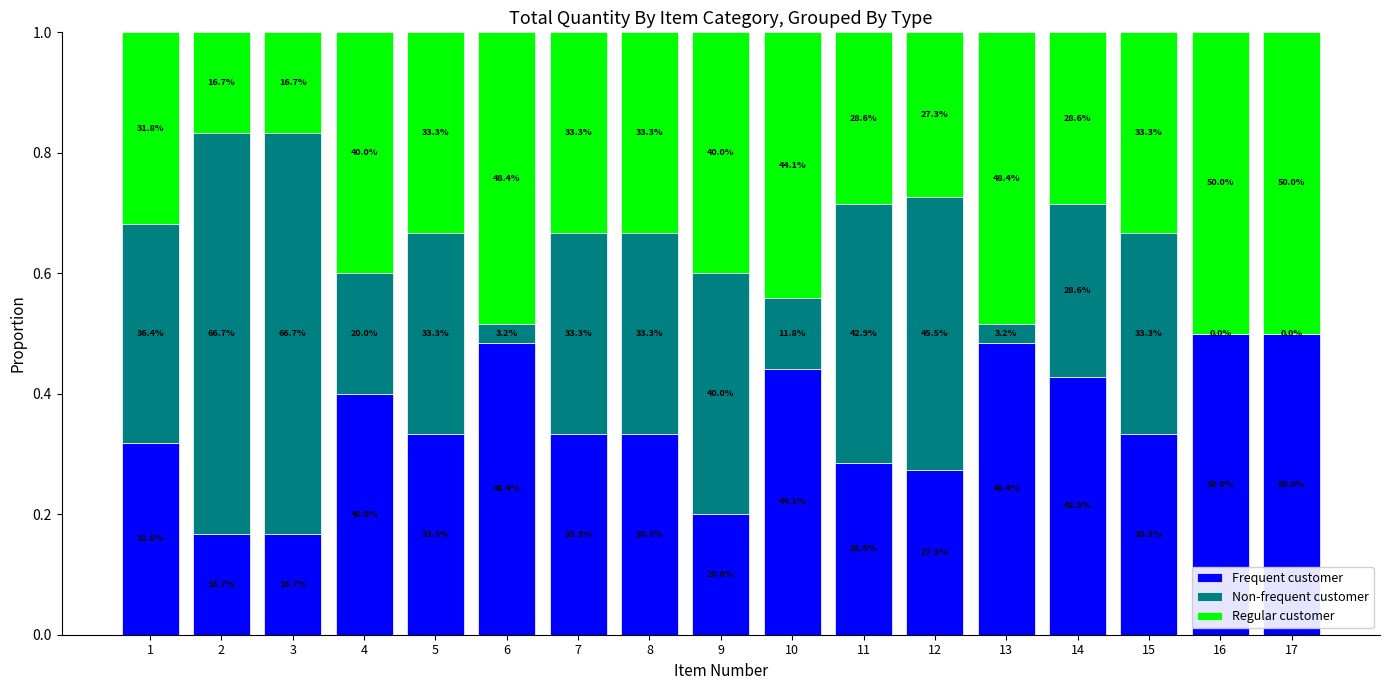

Are the bars grouped side by side (vs. stacked)?

No